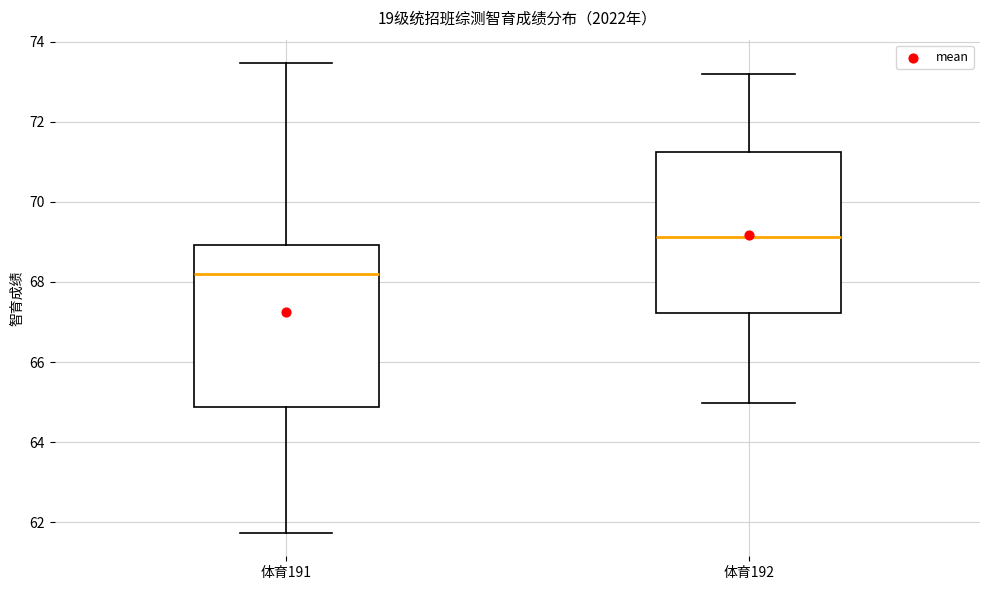

Which box has the highest median line?

体育192